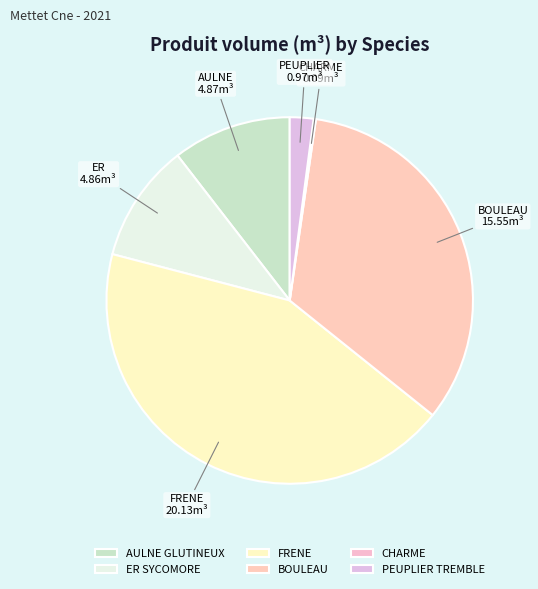

The FRENE slice represents 43% of the pie. True or false?

True